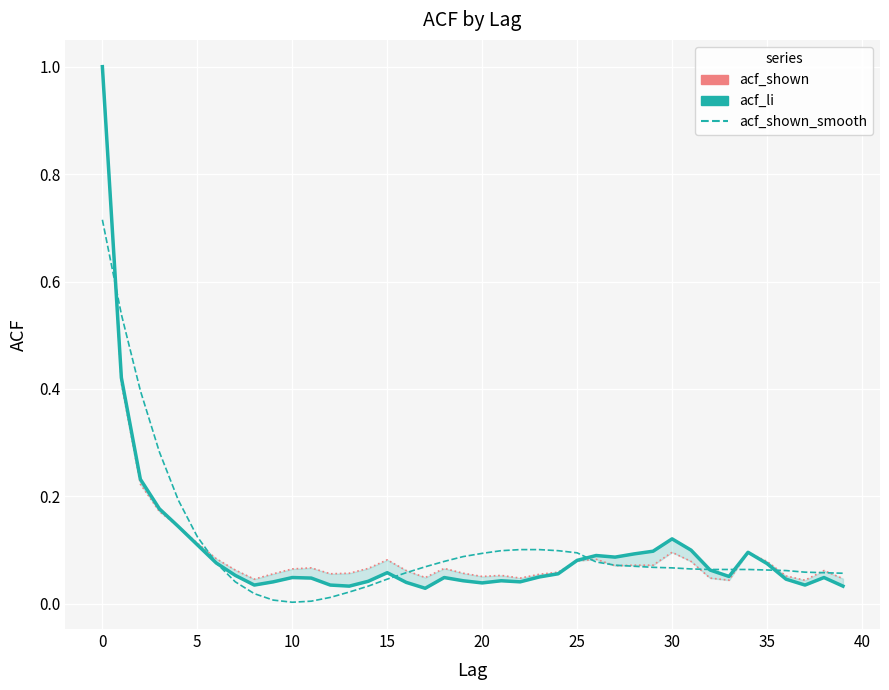

The value of acf_shown_smooth at 34 is 0.1. True or false?

False